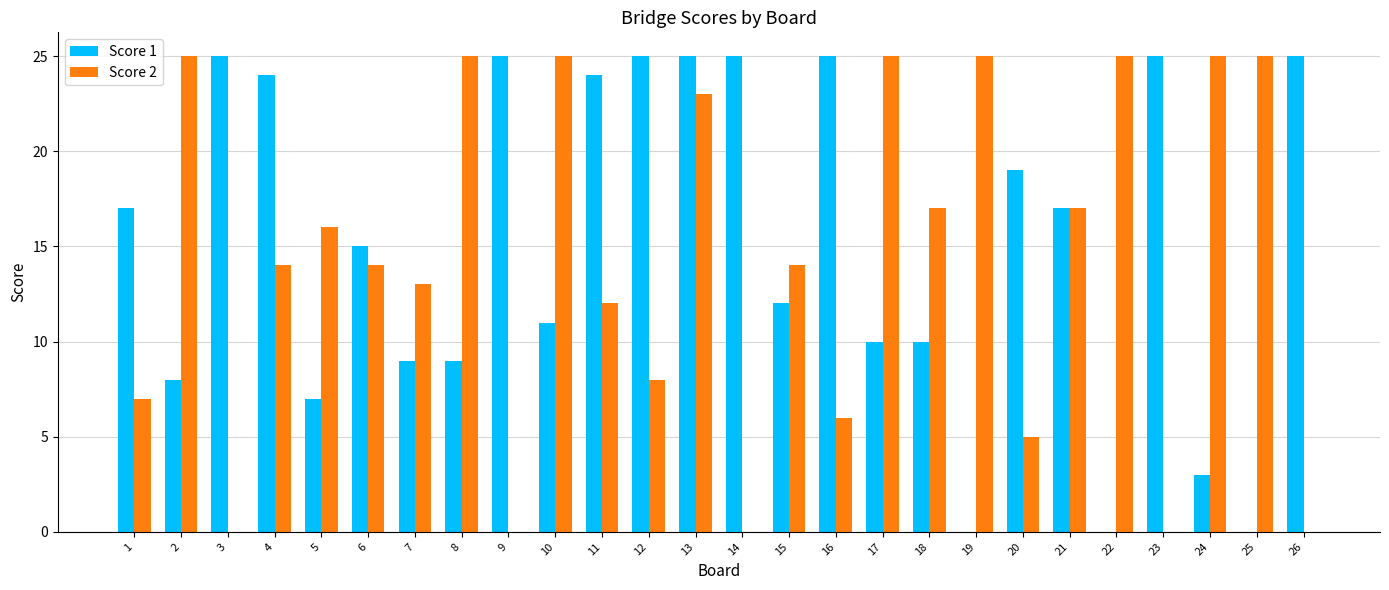

What is the sum of all Score 2 values?

366